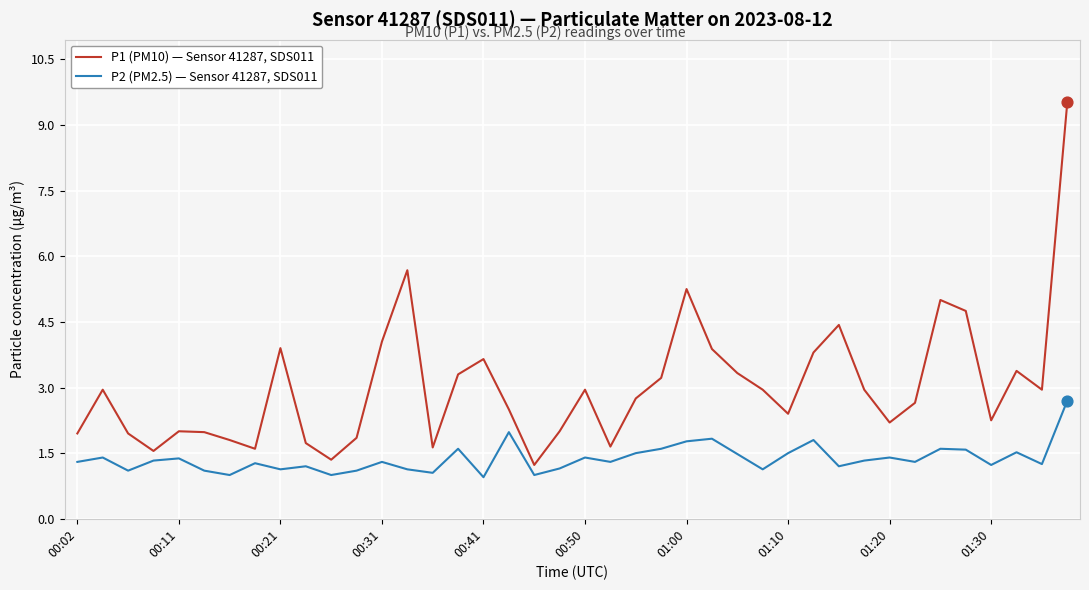

Which series has the largest total across all categories?

P1 (PM10) — Sensor 41287, SDS011